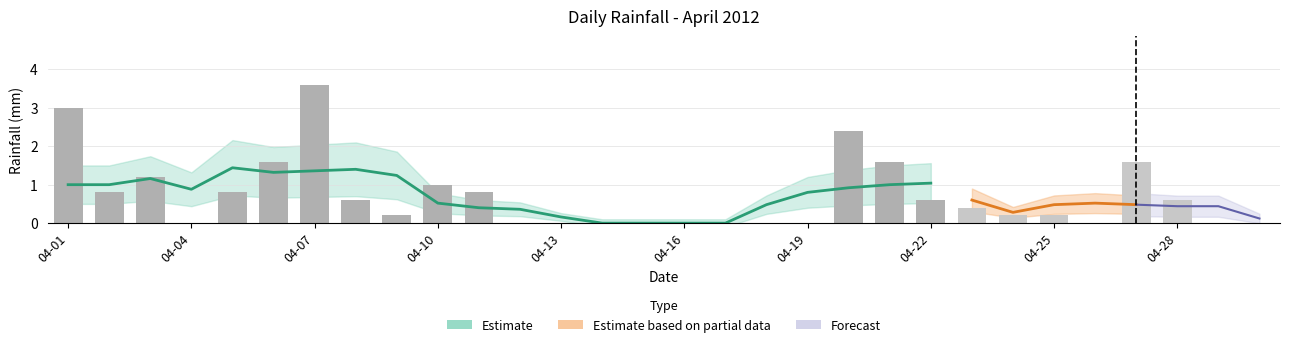

What is the change in value from 2012-04-20 to 2012-04-24?

-2.2